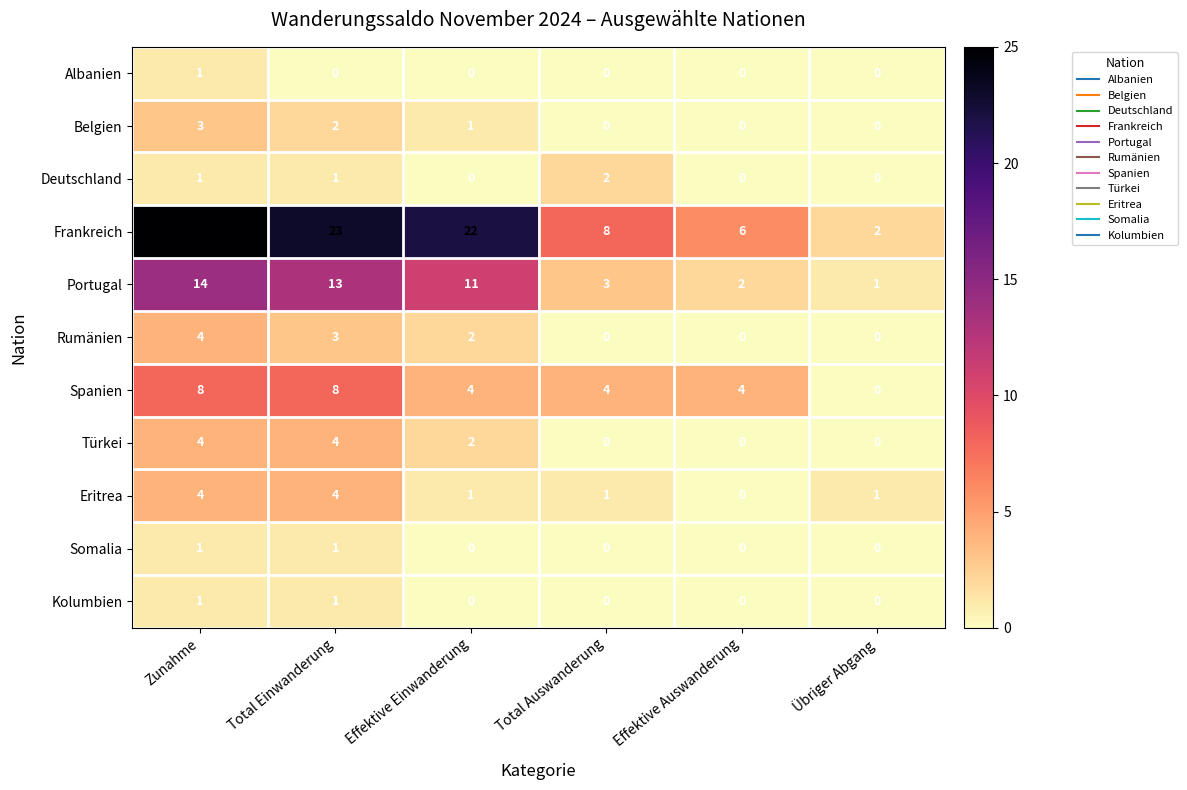

What is the total value across all series at Effektive Einwanderung?

43